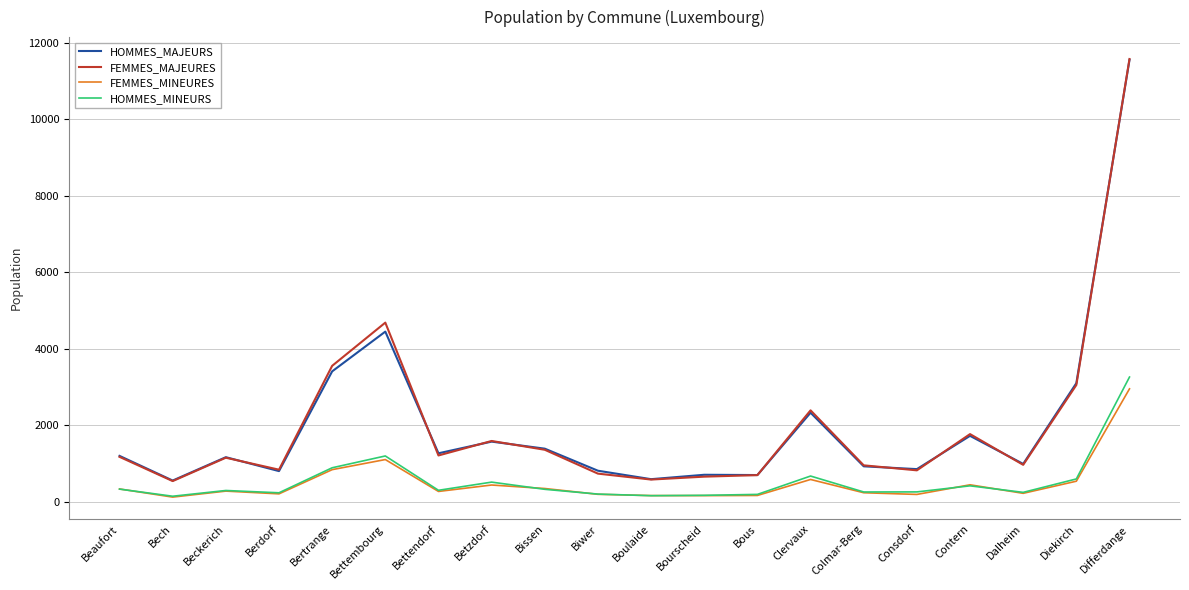

Which series changed the most between Beckerich and Clervaux?

FEMMES_MAJEURES